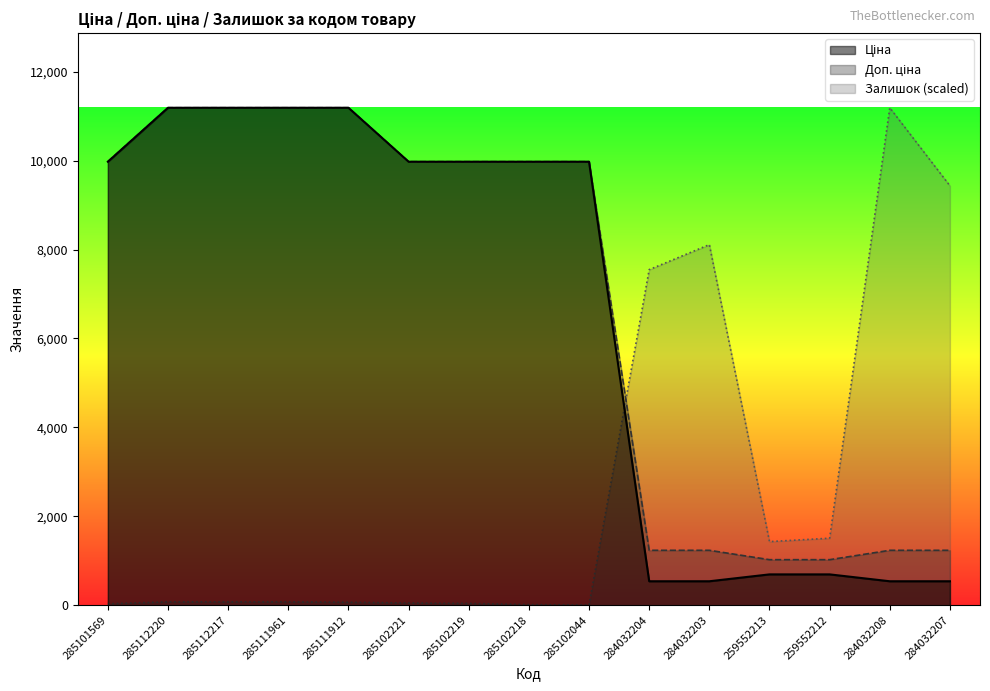

What is the sum of the Залишок values at 259552212 and 284032208?

12695.8